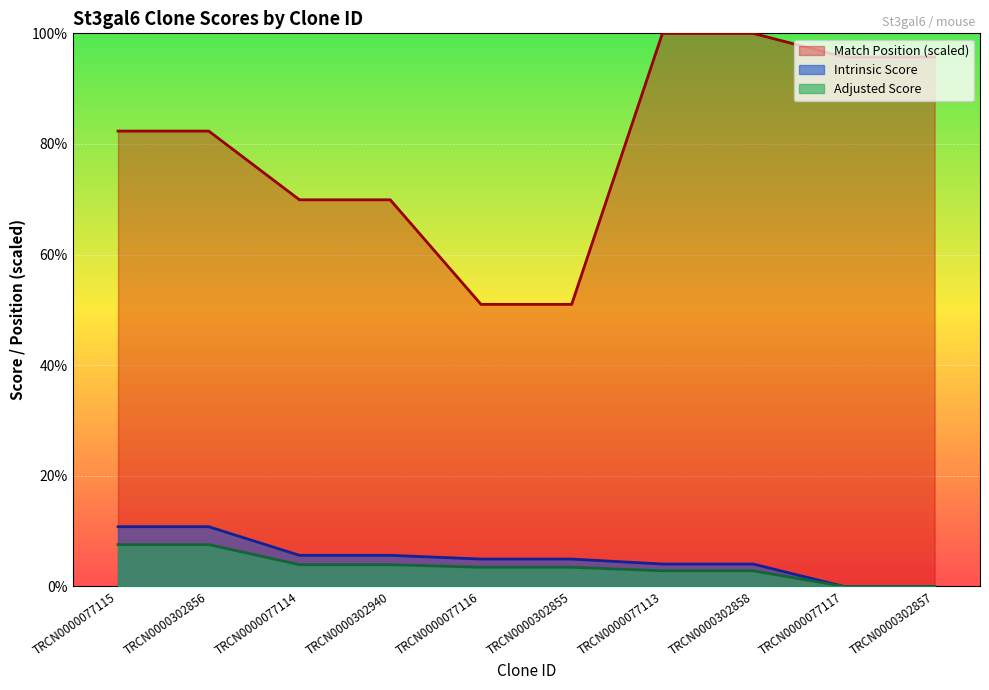

What is the spread (max minus min) of values at TRCN0000077115?

74.8